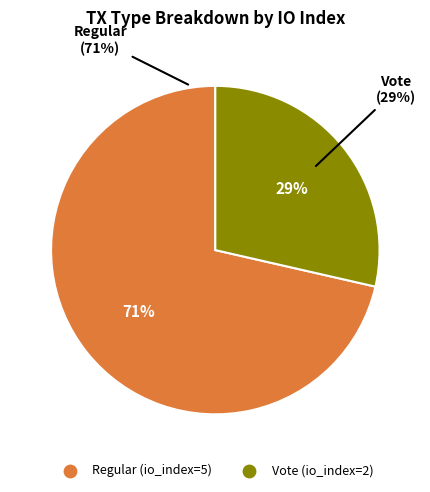

To the nearest percent, what is the average slice percentage?

50%